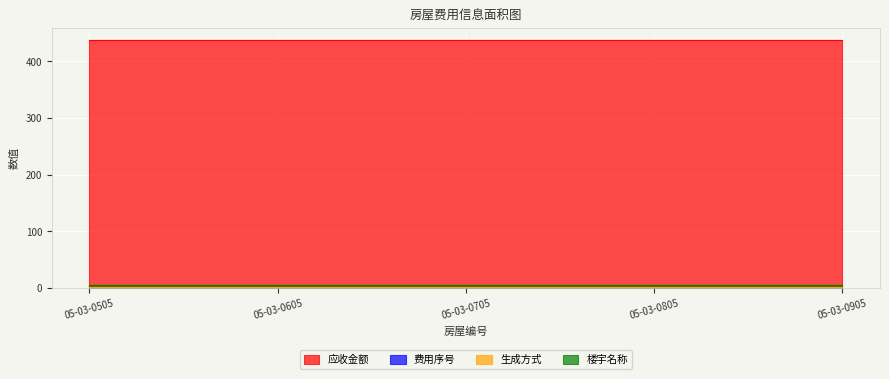

What are all the series names shown in the legend?

应收金额, 费用序号, 生成方式, 楼宇名称